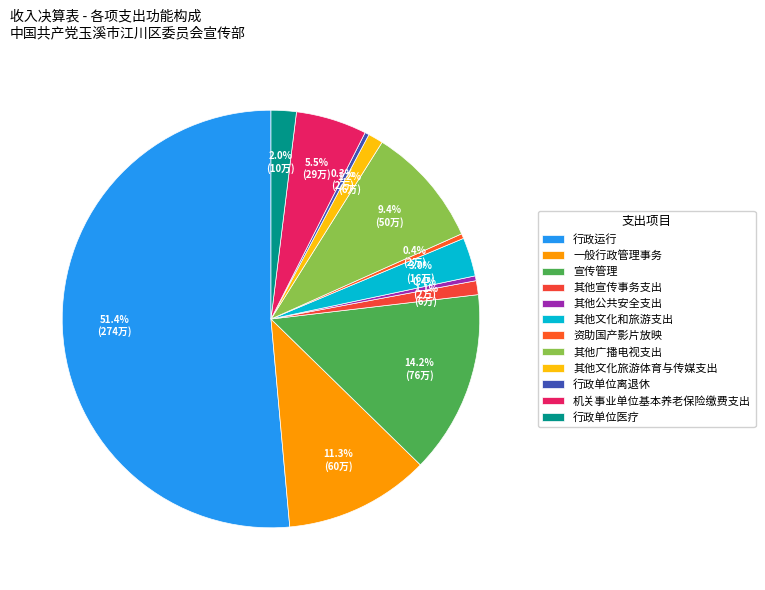

The 资助国产影片放映 slice represents 8% of the pie. True or false?

False